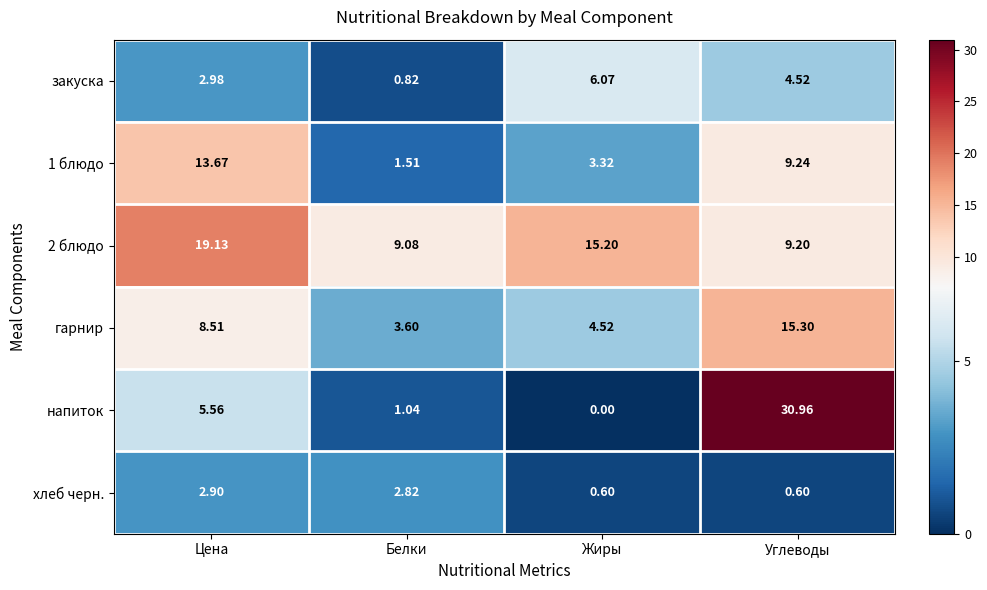

Where does the 2 блюдо series first go above 15?

Цена